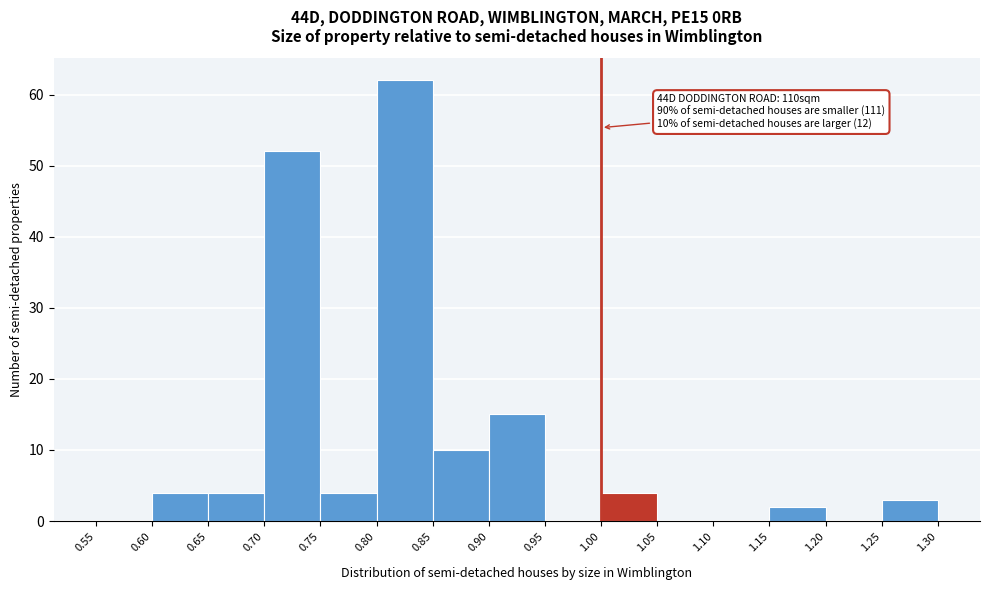

Which range on the x-axis has the tallest bar?

0.80 to 0.85